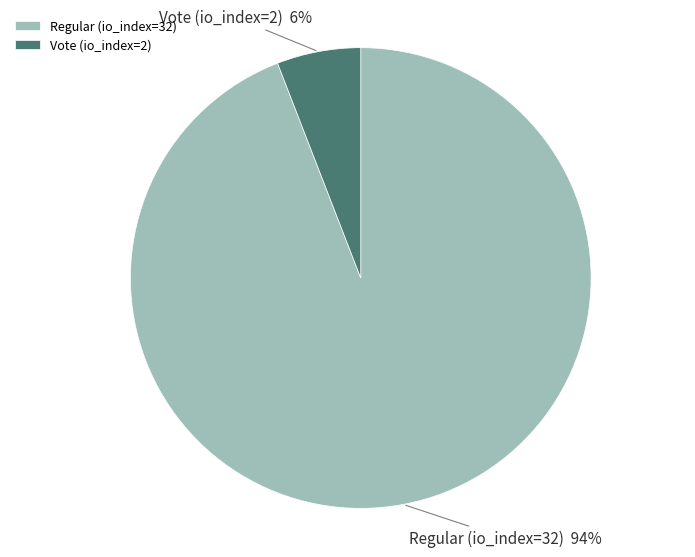

To the nearest percent, what is the average slice percentage?

50%